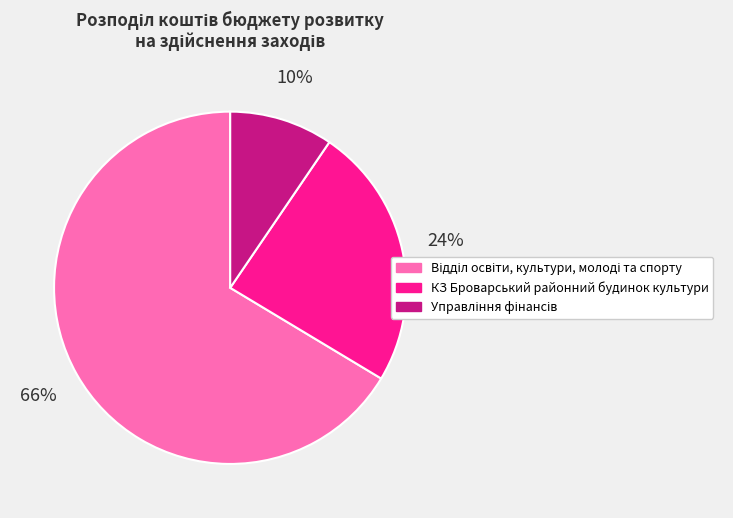

To the nearest percent, what is the average slice percentage?

33%